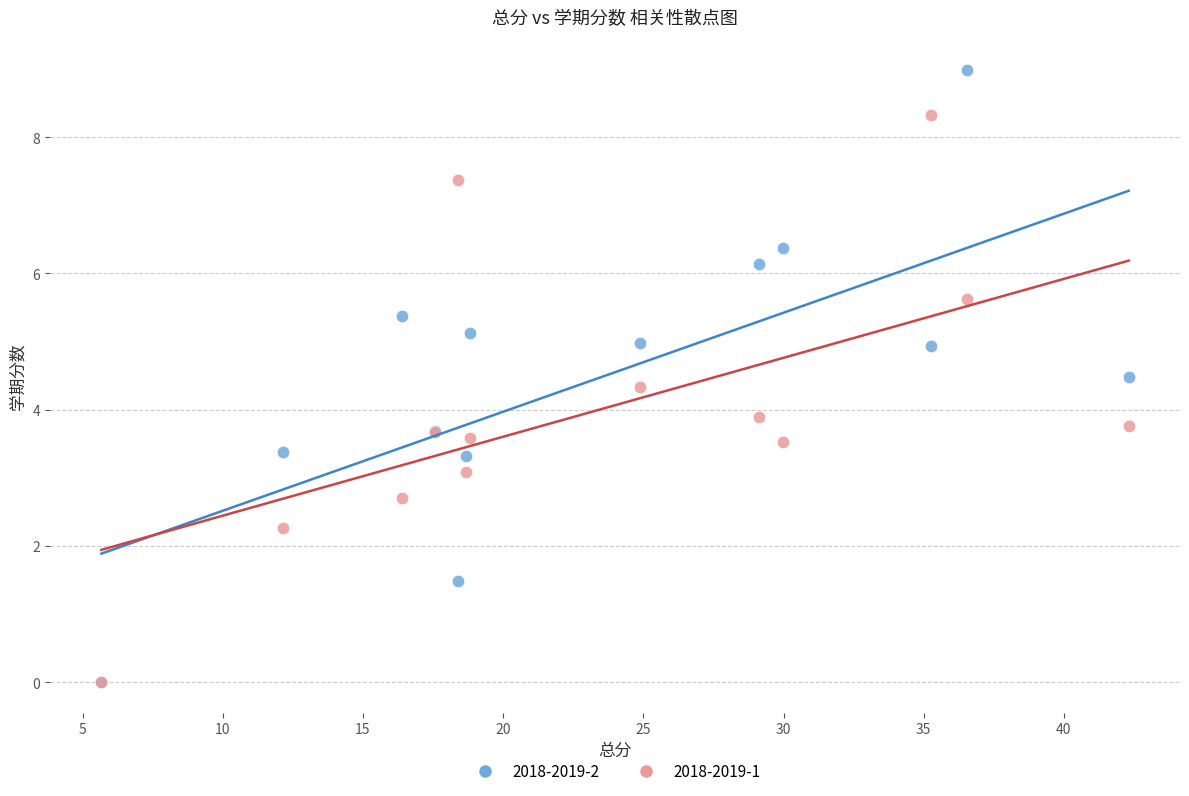

Across all series, what Y value is closest to 4?

3.9